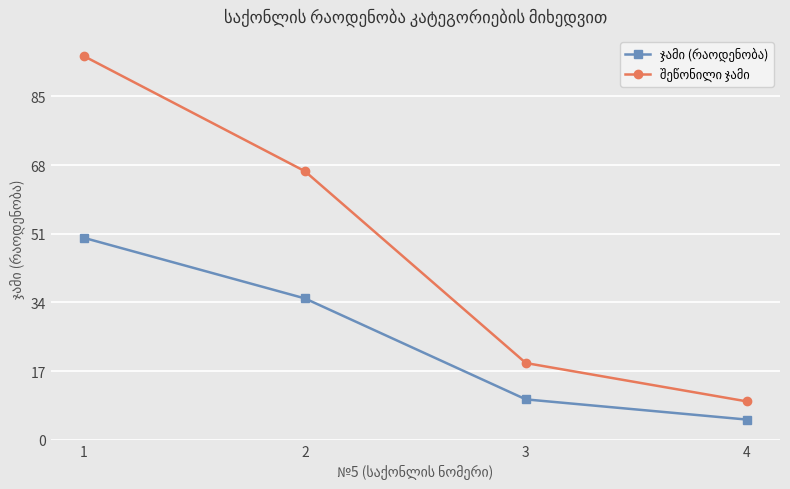

What is the spread (max minus min) of values at 4?

4.5